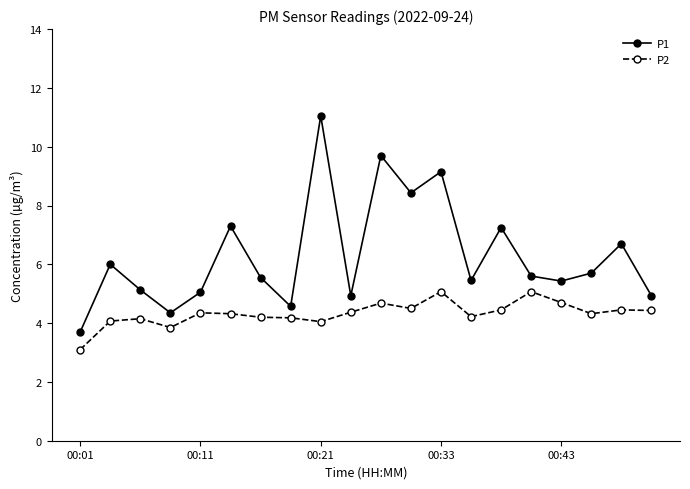

True or false: P1 and P2 cross at least once.

False